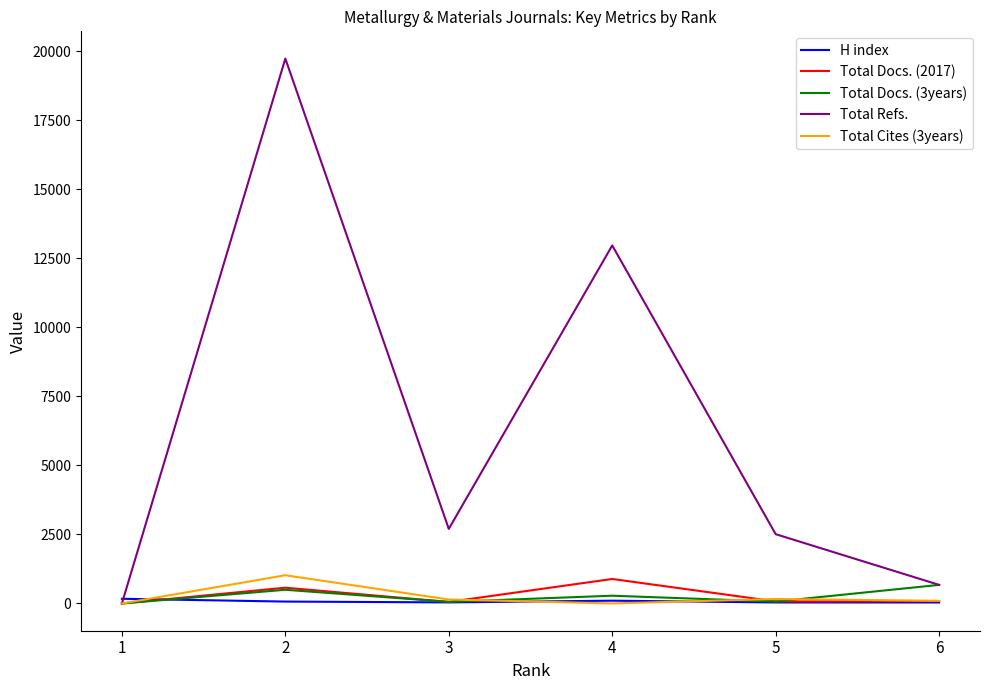

At which category does Total Cites (3years) reach its first local peak?

2